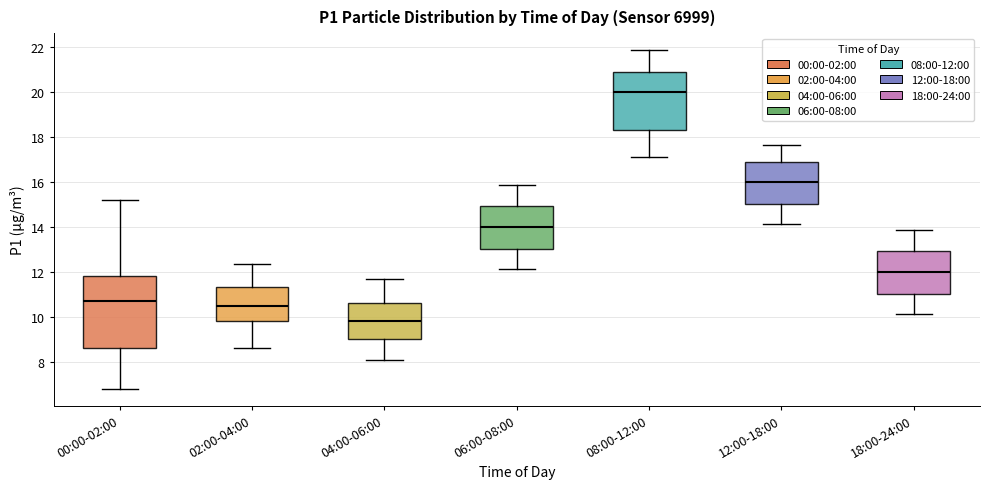

Where does the lower whisker of the box for 12:00-18:00 end on the y-axis? The values are not printed on the chart, so give them approximately, as read against the axis.

14.2